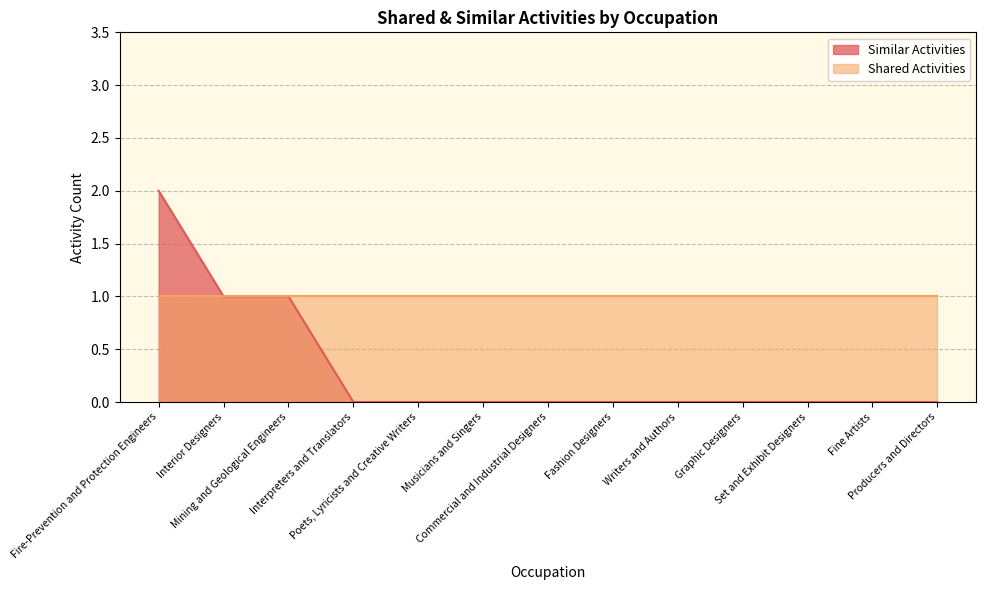

What is the difference between the maximum and minimum values?

2